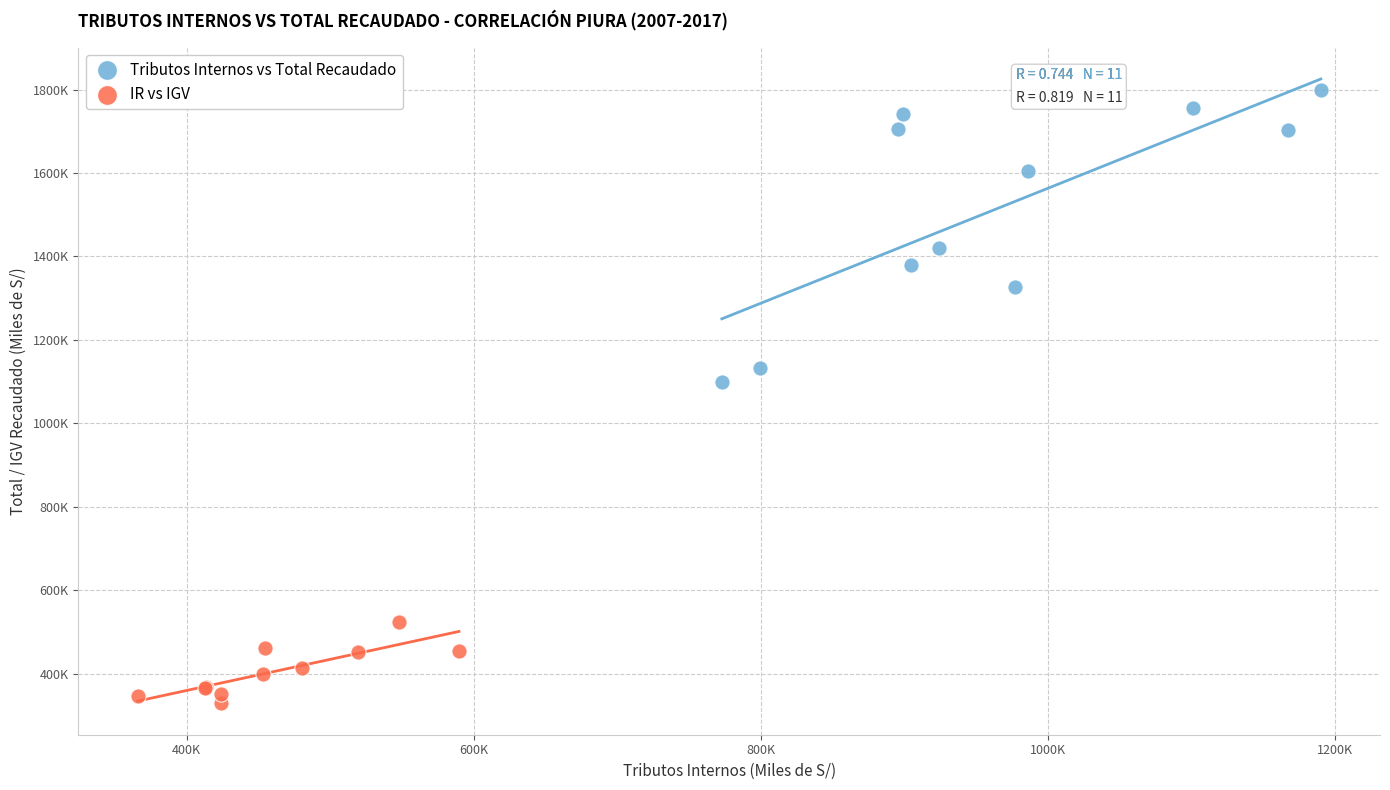

Which series reaches the maximum Y coordinate?

Tributos Internos vs Total Recaudado